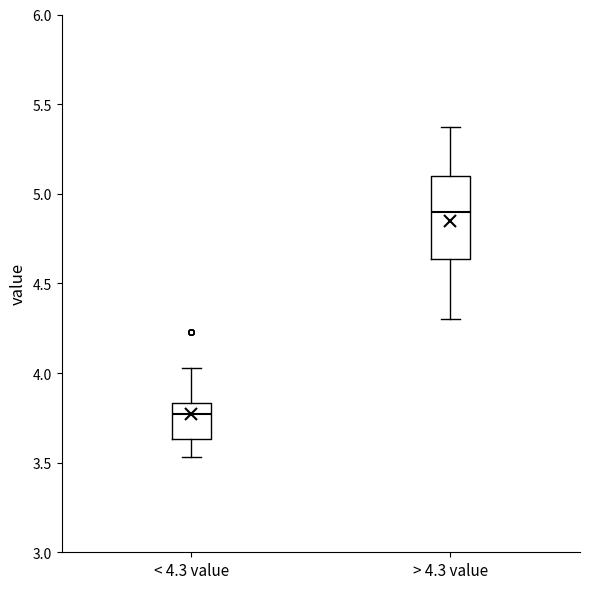

Which box is the tallest, from its lower edge to its upper edge?

> 4.3 value